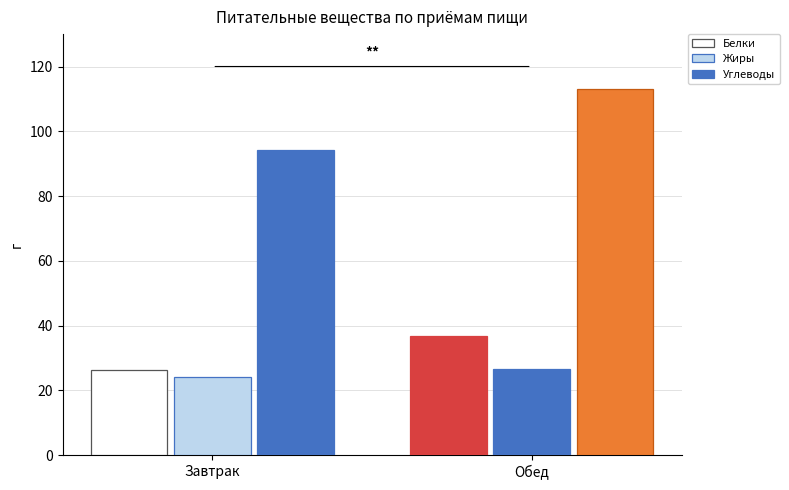

True or false: Жиры has a value of 15.5 at Обед.

False